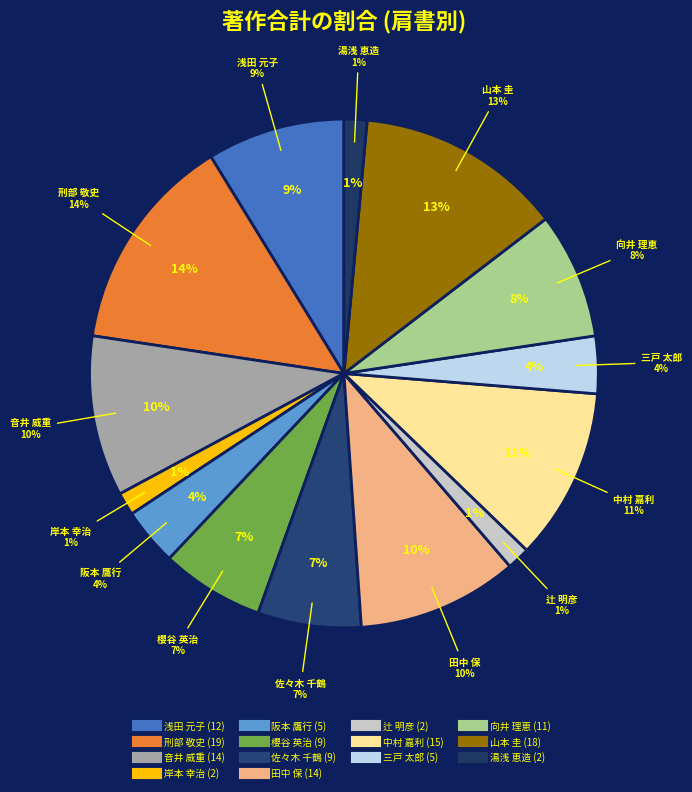

Is the sum of 櫻谷 英治 and 岸本 幸治 greater than half?

No